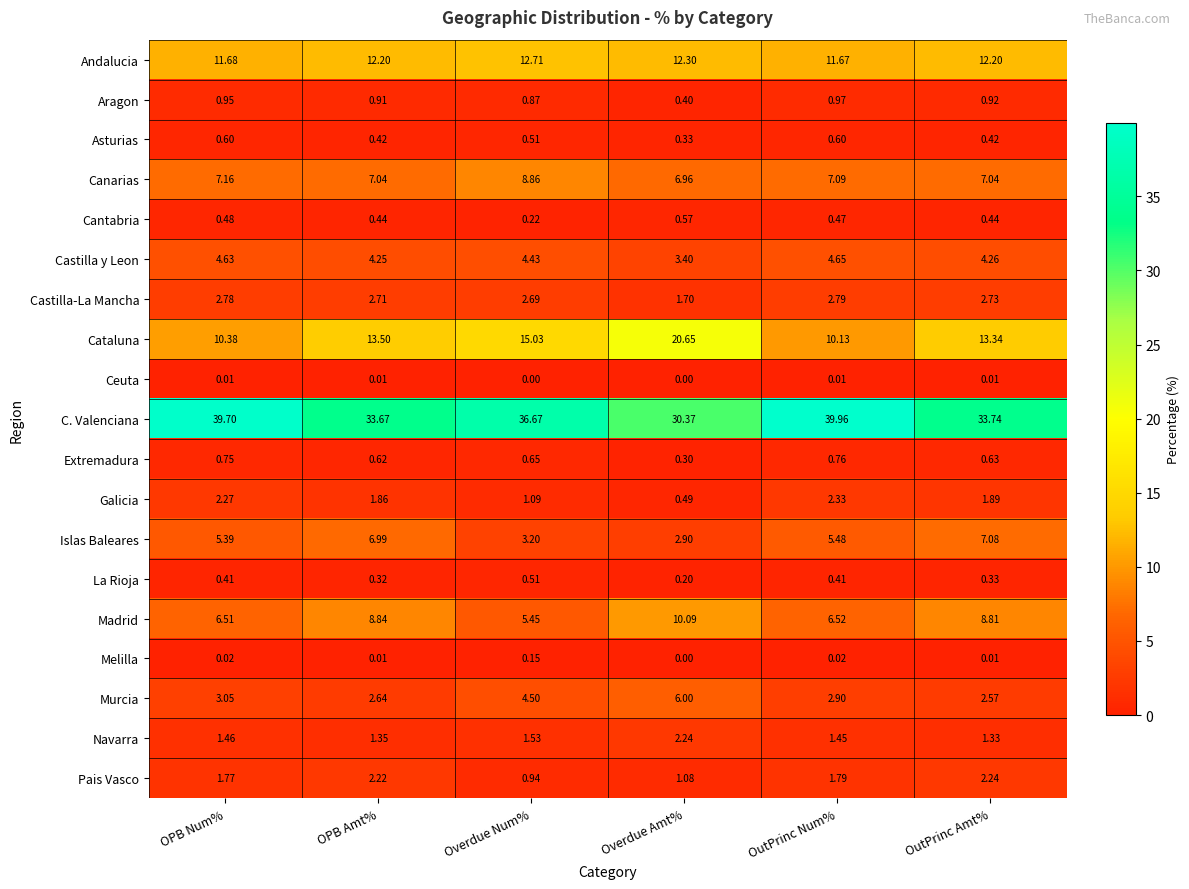

At which label is Aragon closest to 0?

Overdue Amt%